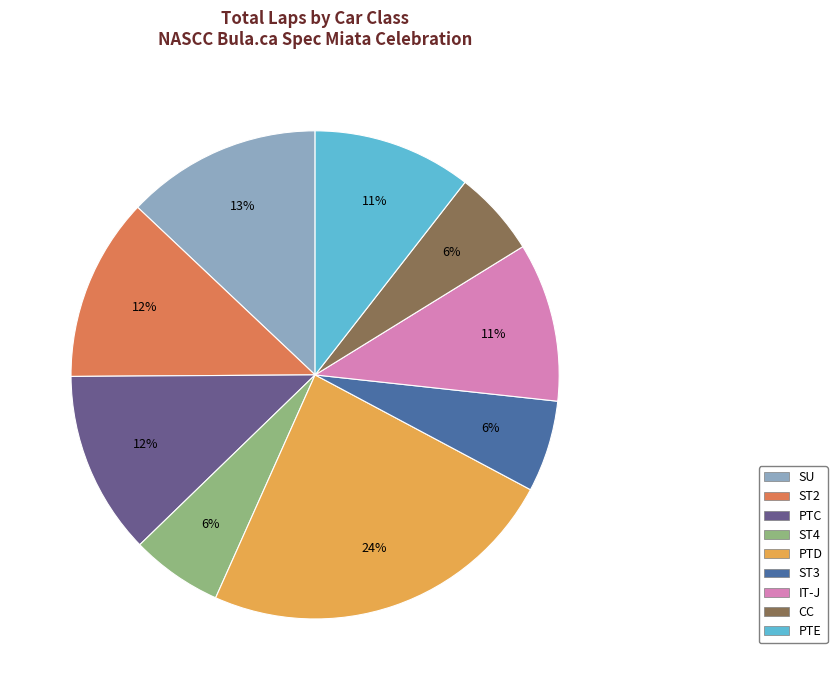

The PTC slice represents 25% of the pie. True or false?

False